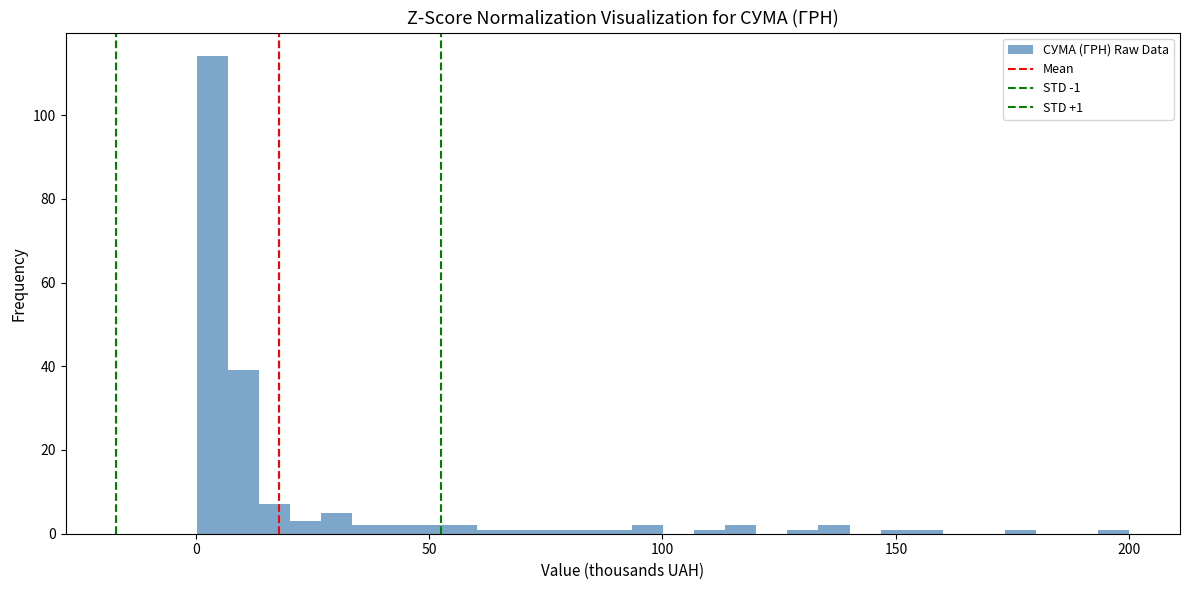

Read against the x-axis, roughly where is the centre of the tallest bar?

5